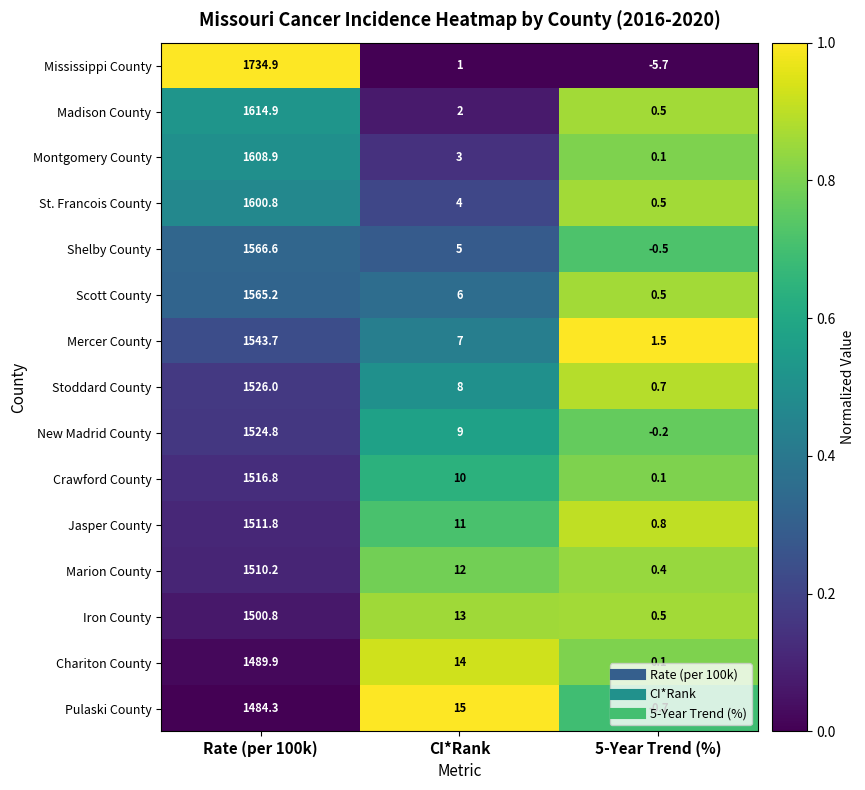

Which series has the largest total across all categories?

Mississippi County